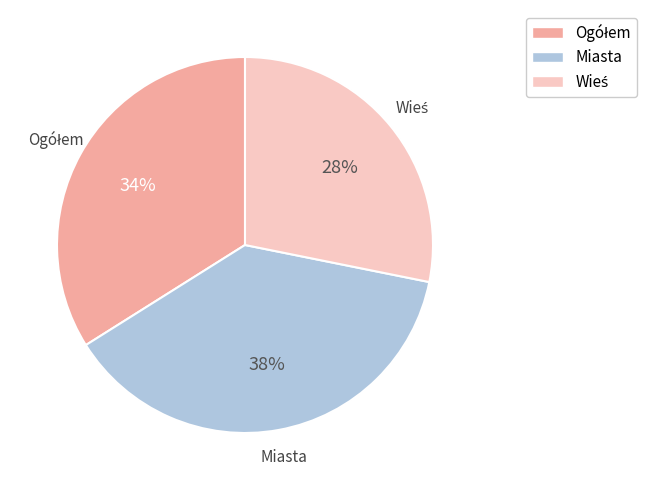

True or false: Miasta accounts for 47% of the total.

False